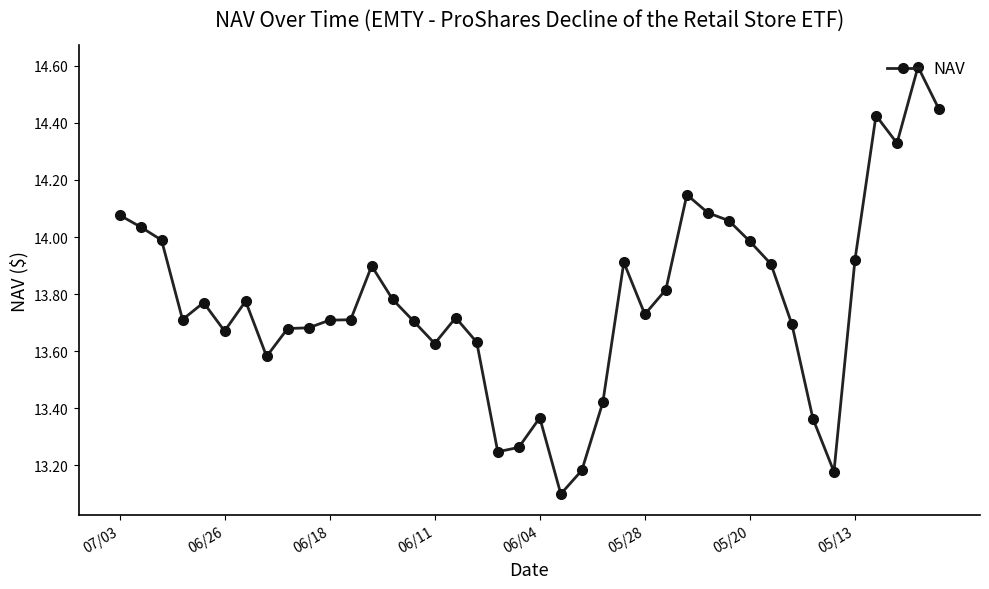

What is the difference between the maximum and minimum values?

1.5